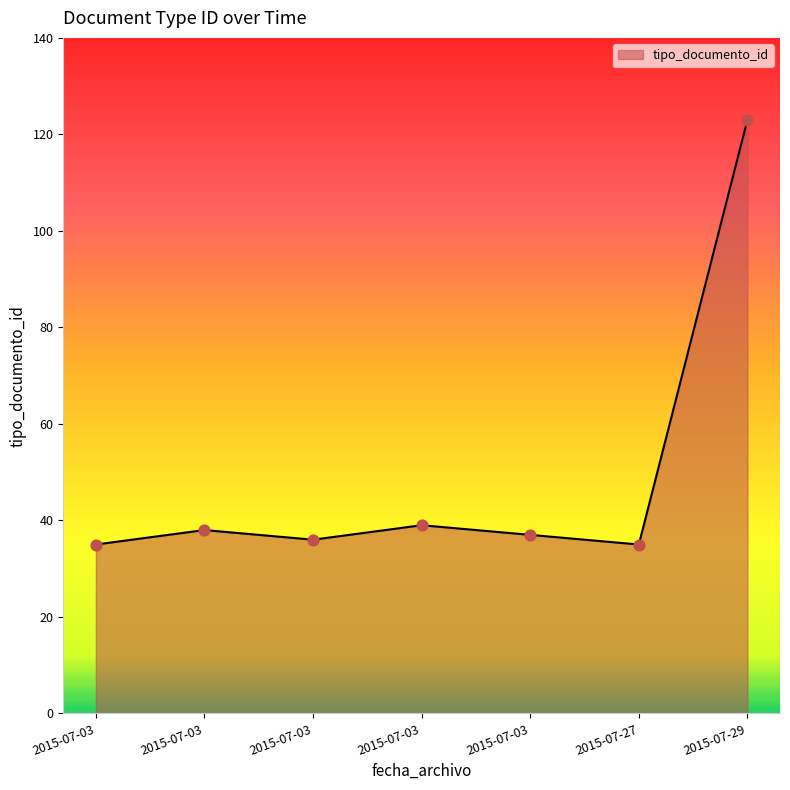

What is the change in value from 2015-07-03 to 2015-07-03?

+3